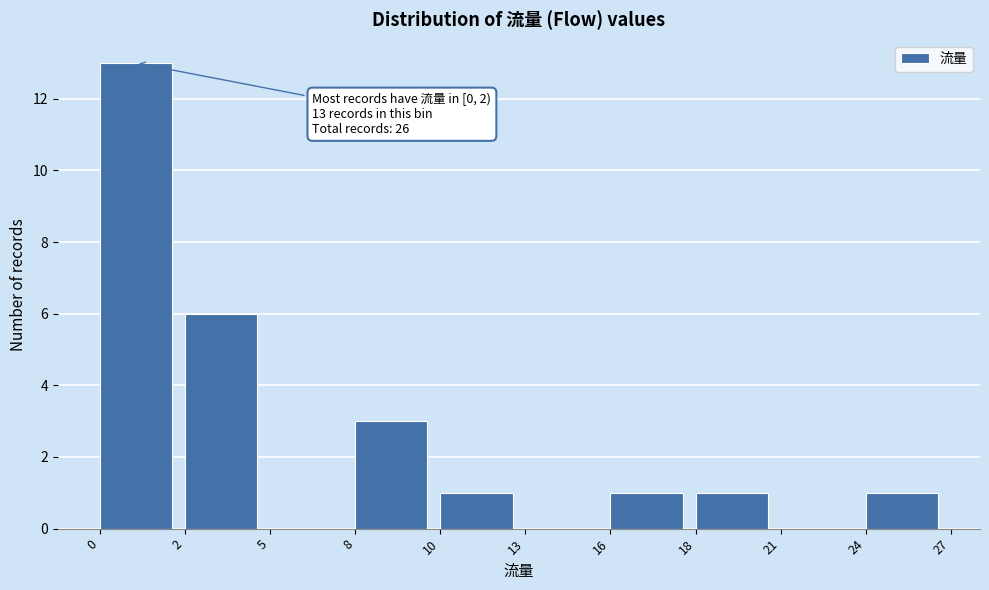

Reading left to right, list all the values displayed in this chart.

0=13	2=6	5=0	8=3	10=1	13=0	16=1	18=1	21=0	24=1